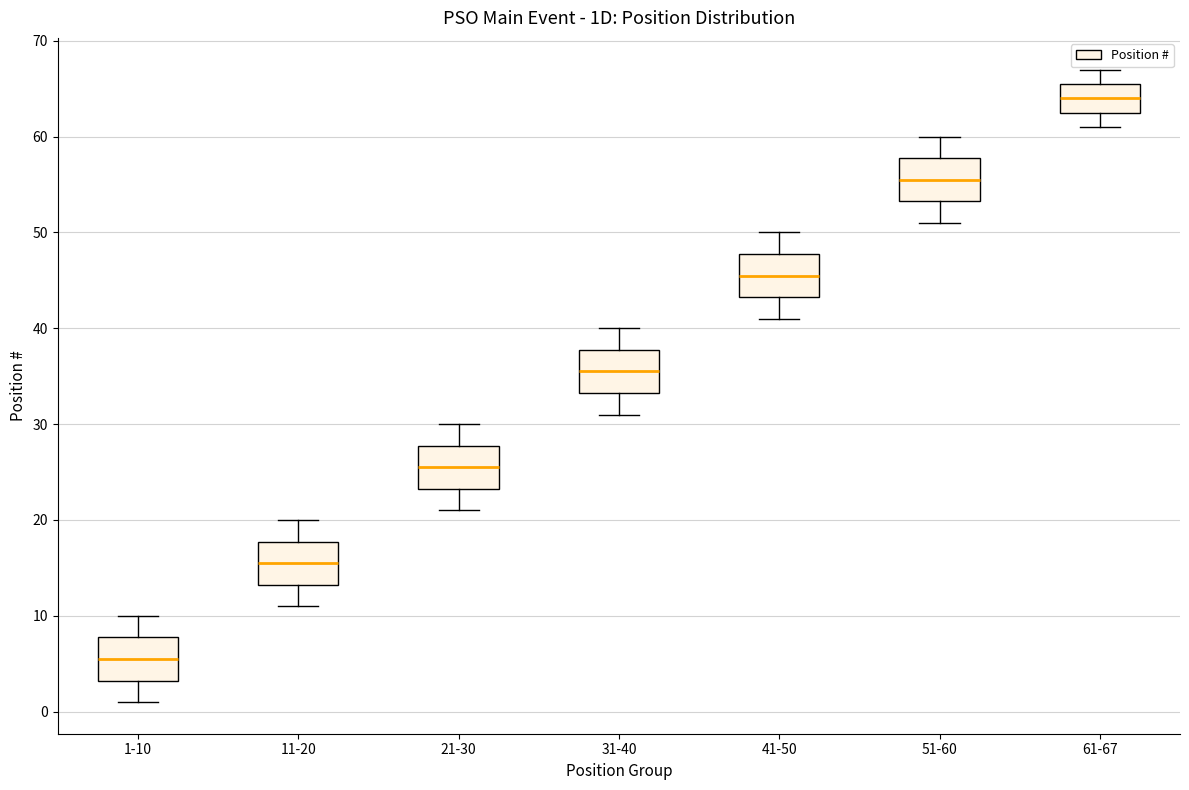

Which box's median line is the highest?

61-67